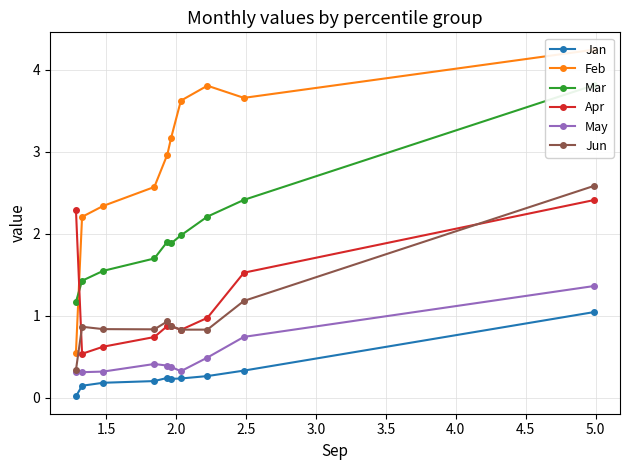

True or false: May and Apr cross at least once.

False